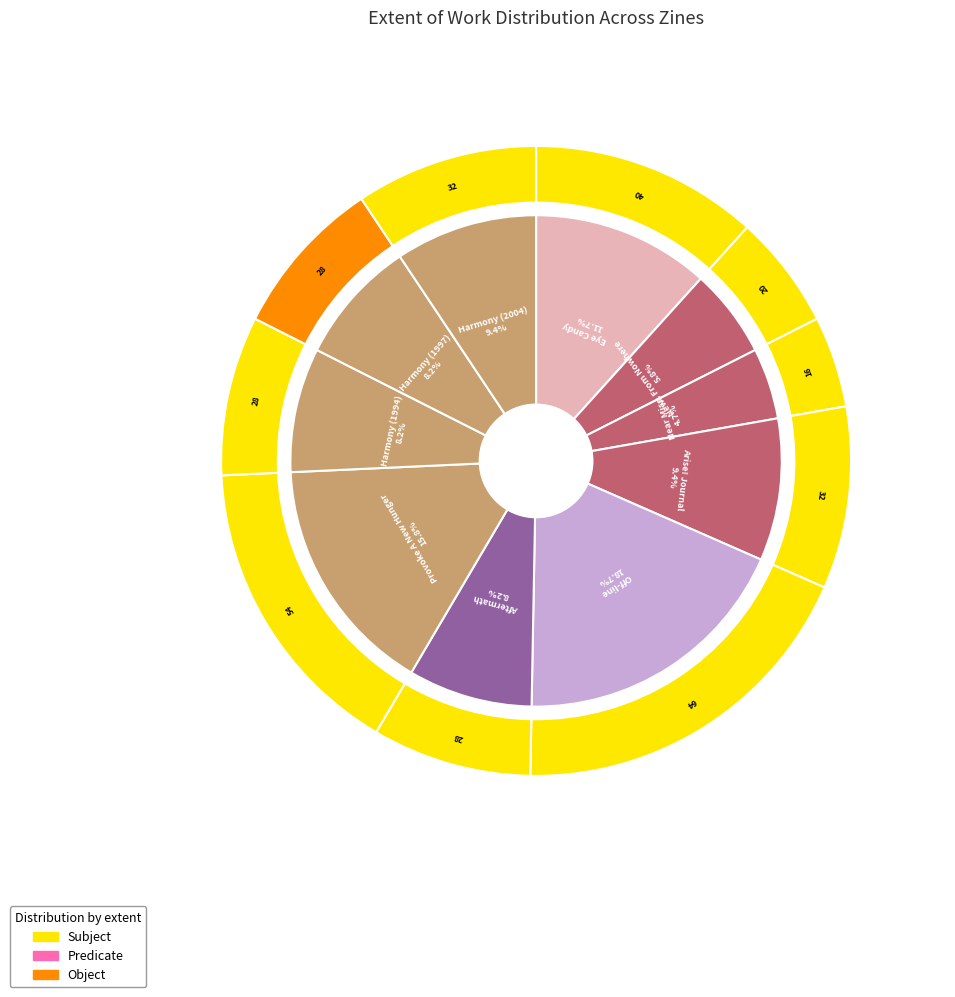

Does any single category account for the majority?

No